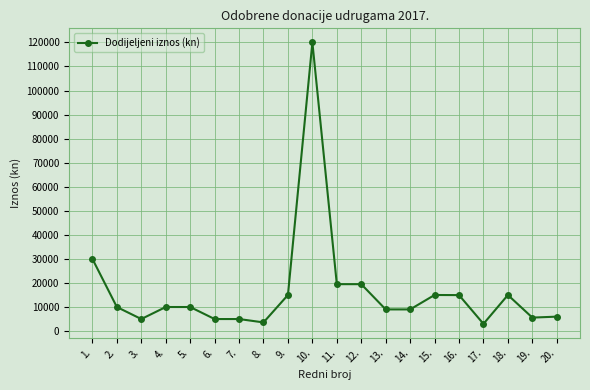

Count the number of categories in the chart.

20